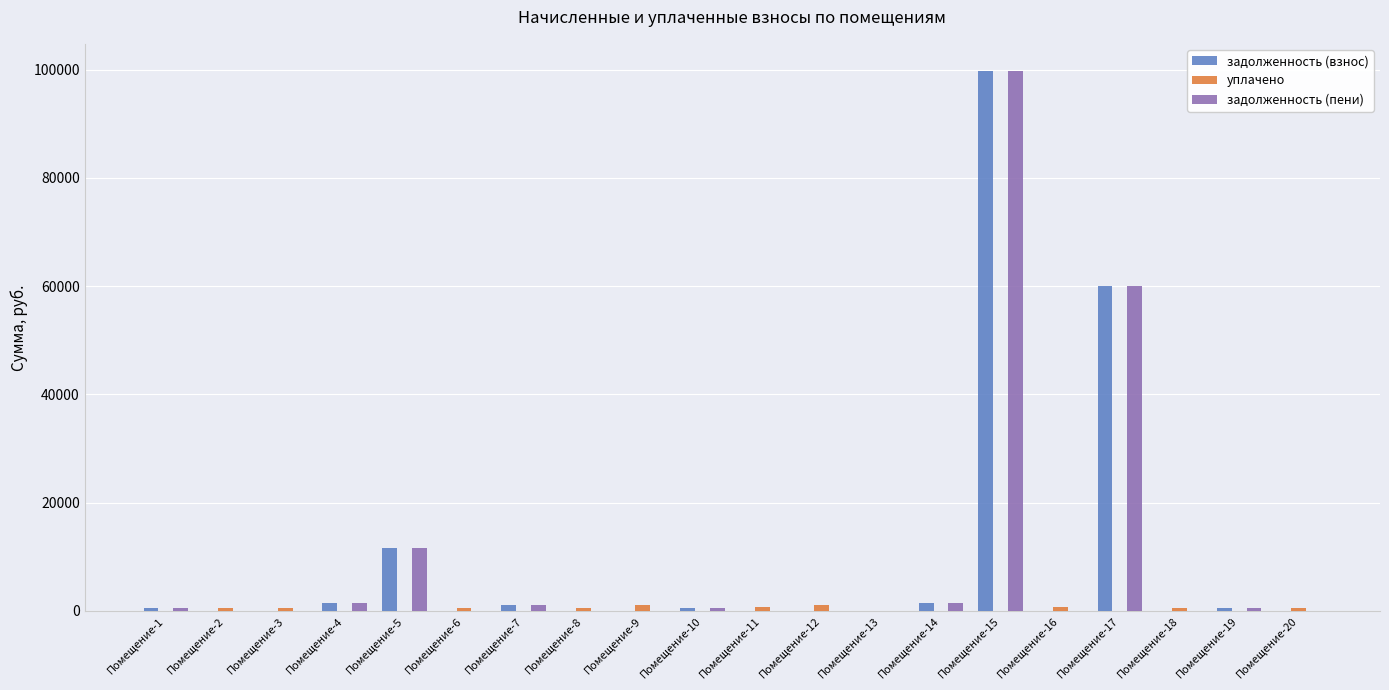

The value of задолженность (пени) at Помещение-2 is -40998.1. True or false?

False